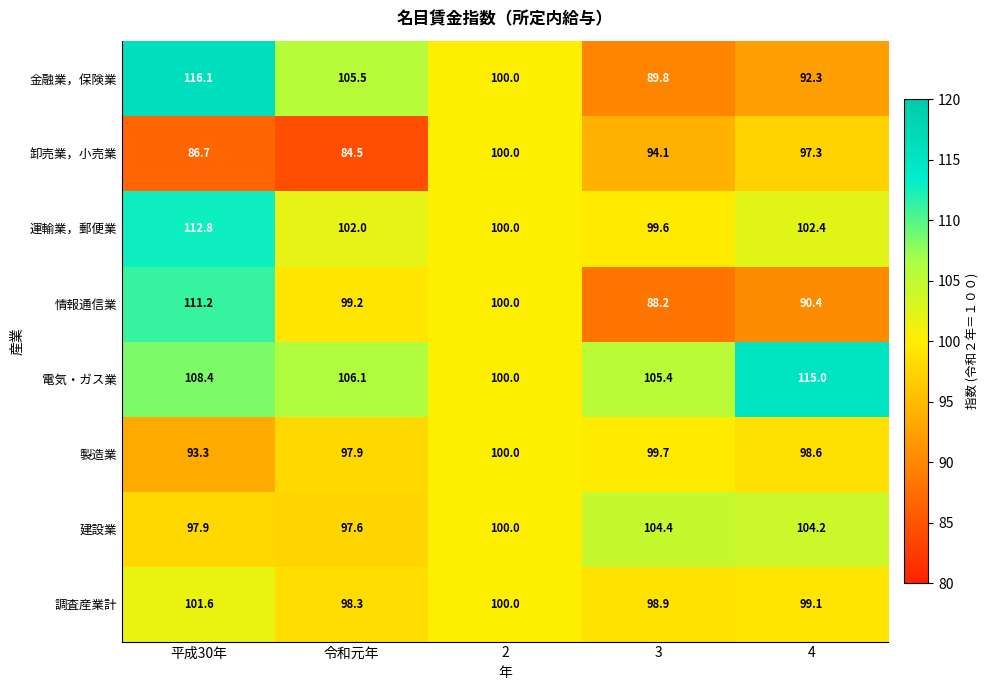

The 建設業 series shows 177.3 at 3. True or false?

False